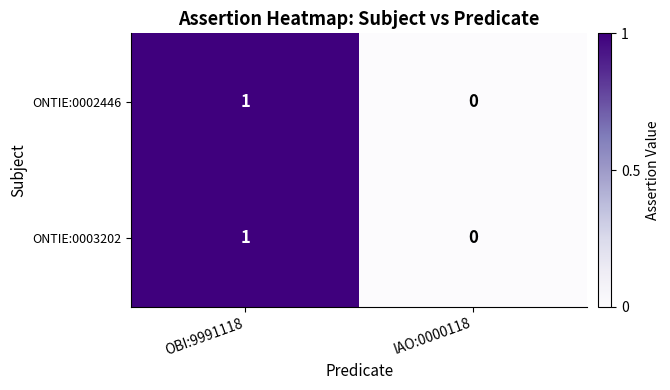

At which label does ONTIE:0002446 reach its minimum?

IAO:0000118